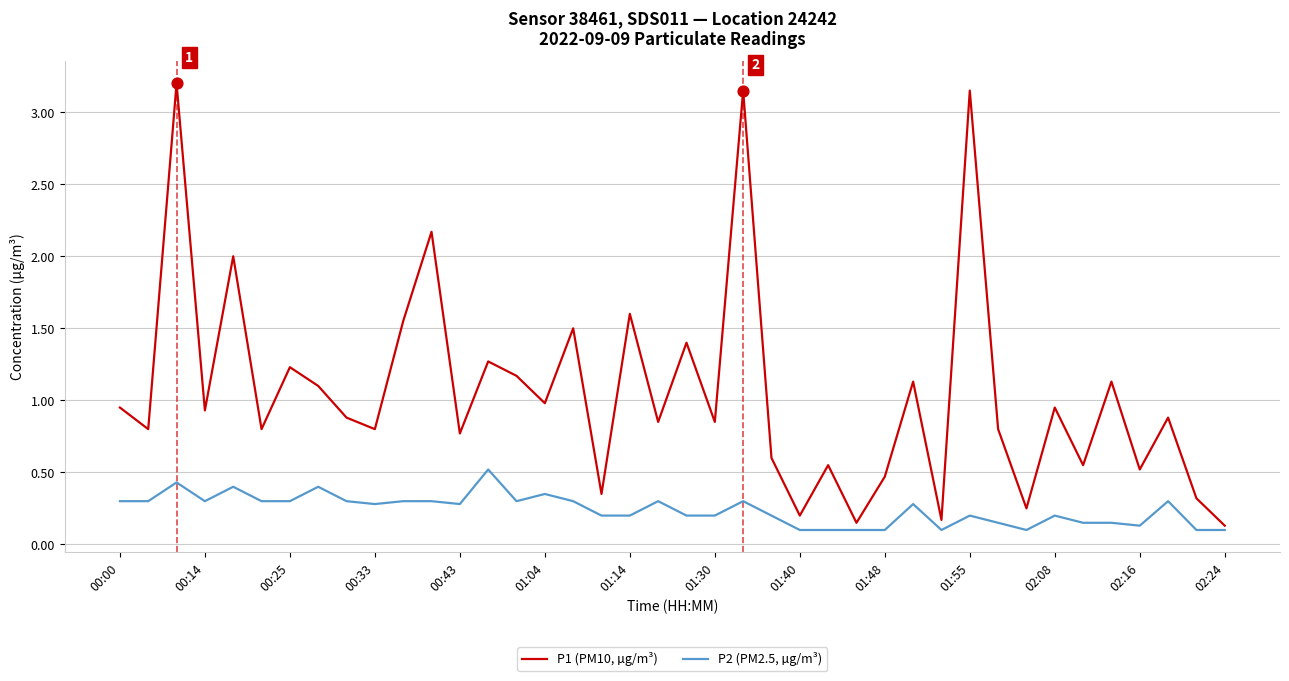

List the series in order of their overall mean, highest first.

P1 (PM10, µg/m³), P2 (PM2.5, µg/m³)